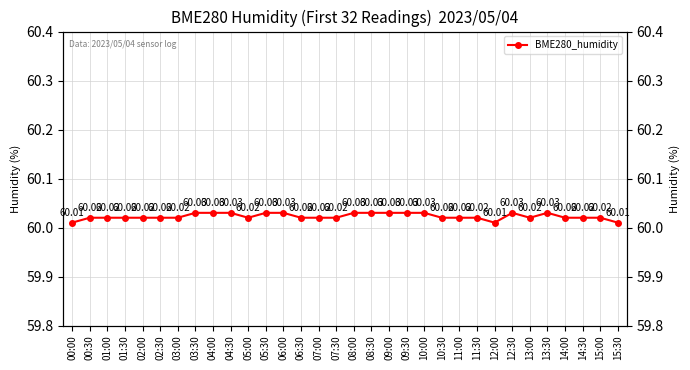

How many lines are shown in the chart?

1